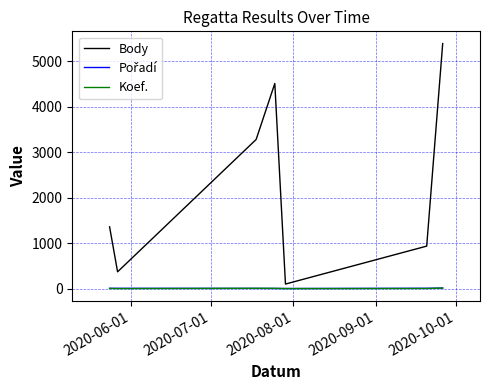

What is the greatest value displayed?

5393